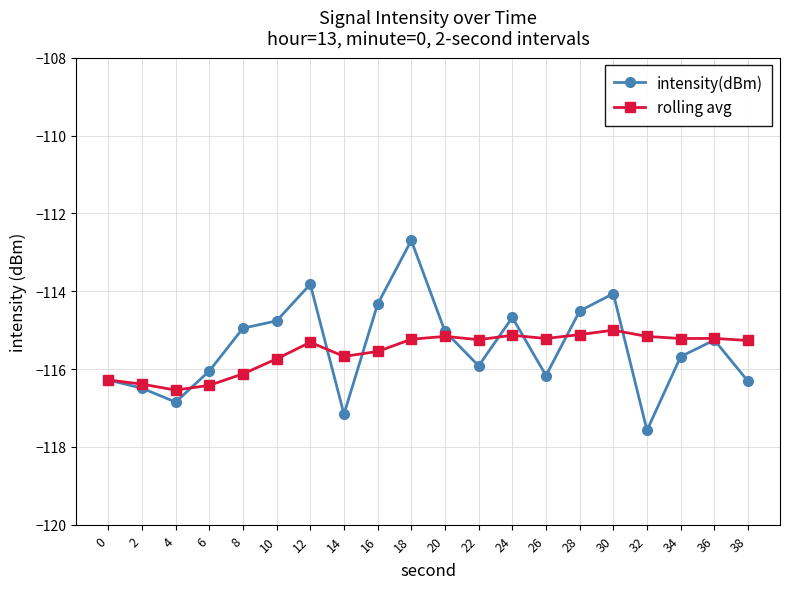

What is the spread (max minus min) of values at 32?

2.4